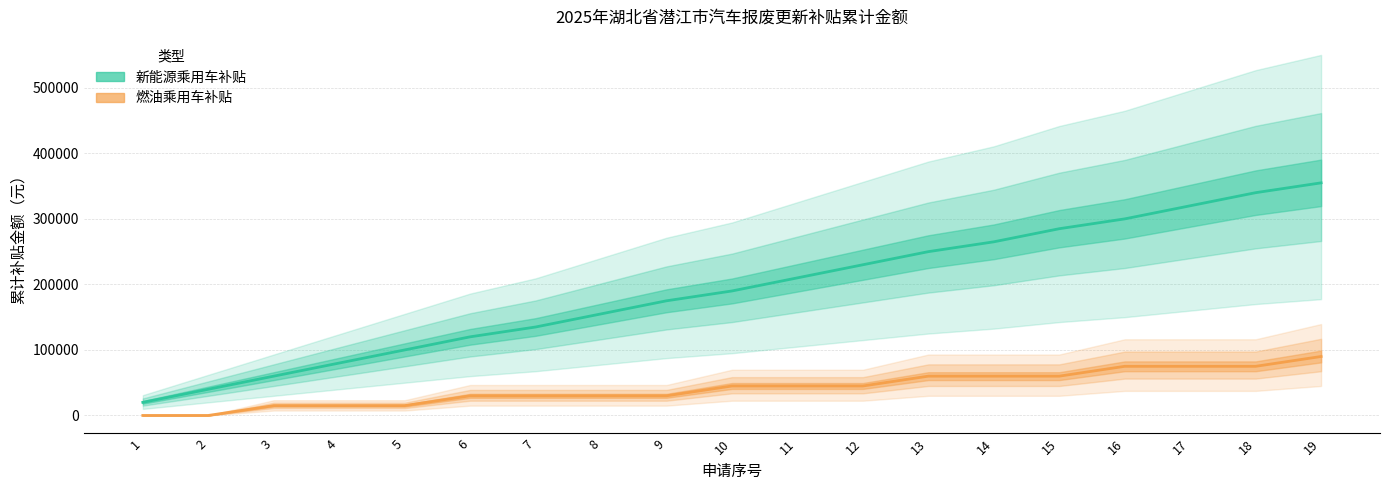

What is the sum of all 新能源乘用车补贴 values?

3630000